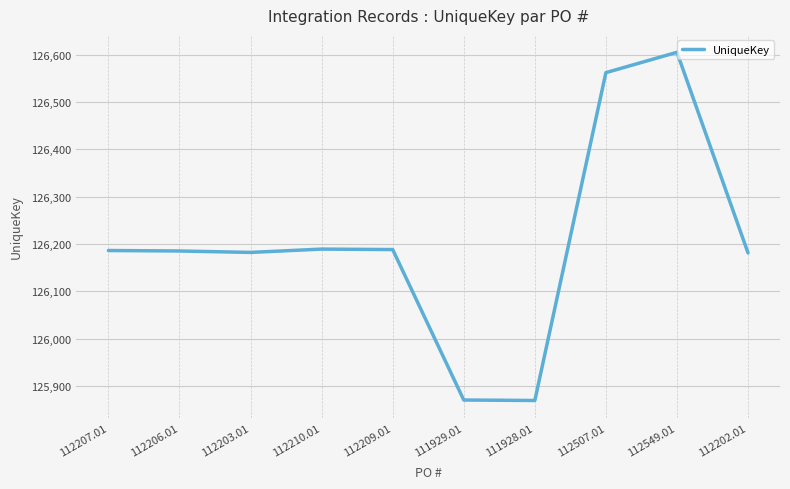

What is the minimum value shown in the chart?

125869